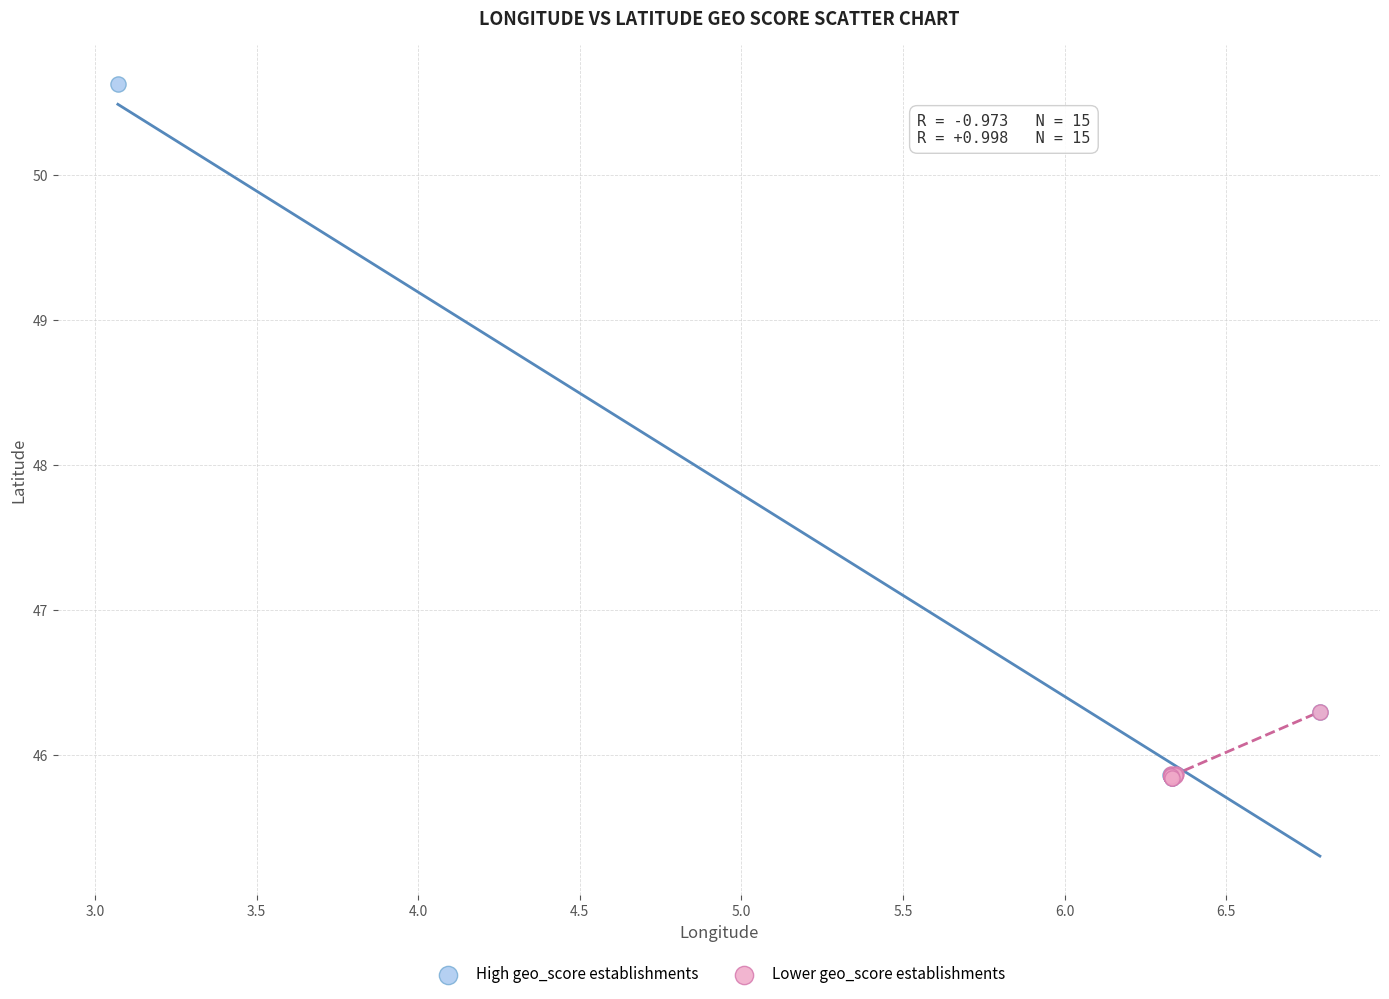

Which series has the largest Y range (max minus min)?

High geo_score establishments